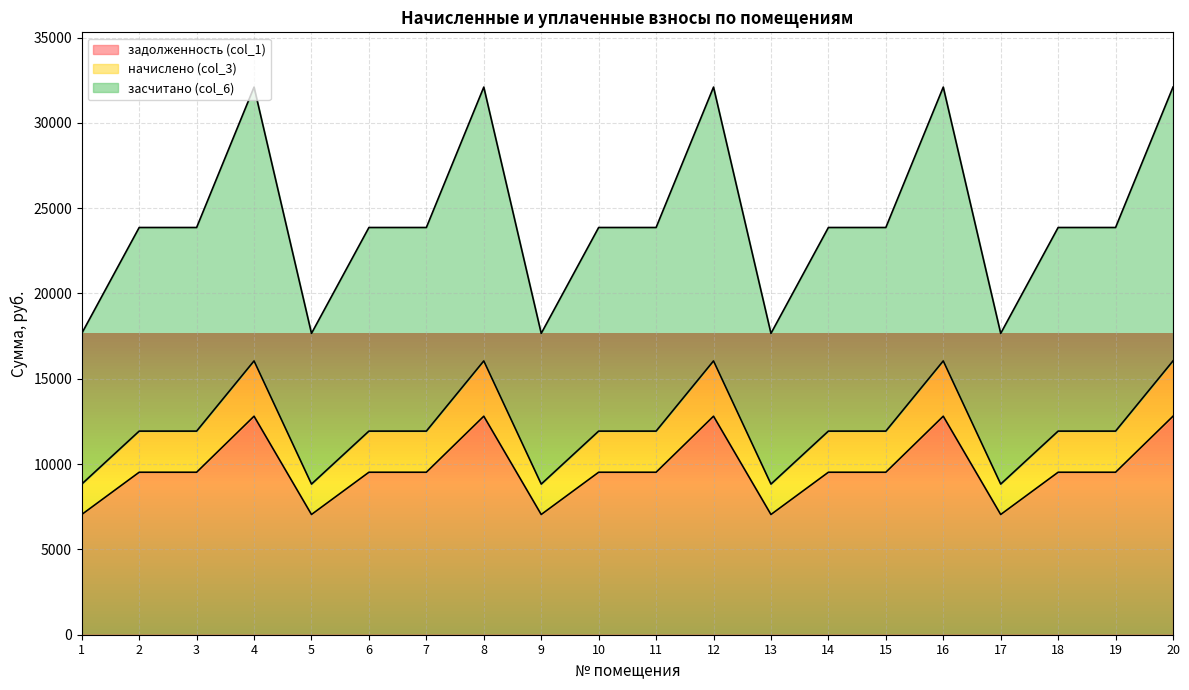

Reading left to right, what are all the values shown in this chart?

задолженность (col_1): 8830.0	11933.8	11933.8	16048.0	8830.0	11933.8	11933.8	16048.0	8830.0	11933.8	11933.8	16048.0	8830.0	11933.8	11933.8	16048.0	8830.0	11933.8	11933.8	16048.0
начислено (col_3): 7046.4	9523.2	9523.2	12806.4	7046.4	9523.2	9523.2	12806.4	7046.4	9523.2	9523.2	12806.4	7046.4	9523.2	9523.2	12806.4	7046.4	9523.2	9523.2	12806.4
засчитано (col_6): 17660.0	23867.5	23867.5	32096.0	17660.0	23867.5	23867.5	32096.0	17660.0	23867.5	23867.5	32096.0	17660.0	23867.5	23867.5	32096.0	17660.0	23867.5	23867.5	32096.0